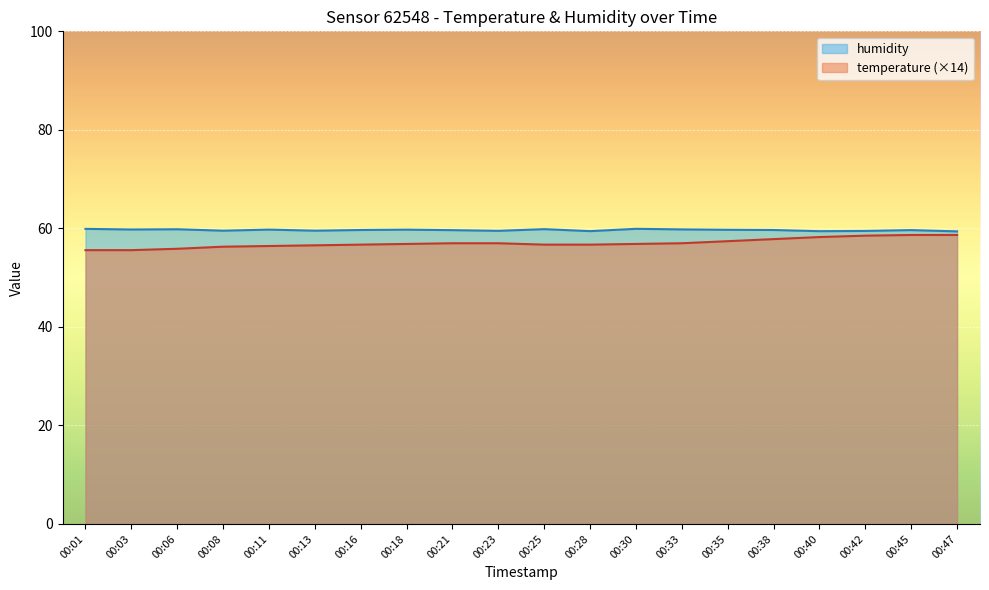

True or false: humidity has a value of 59.8 at 00:11.

True